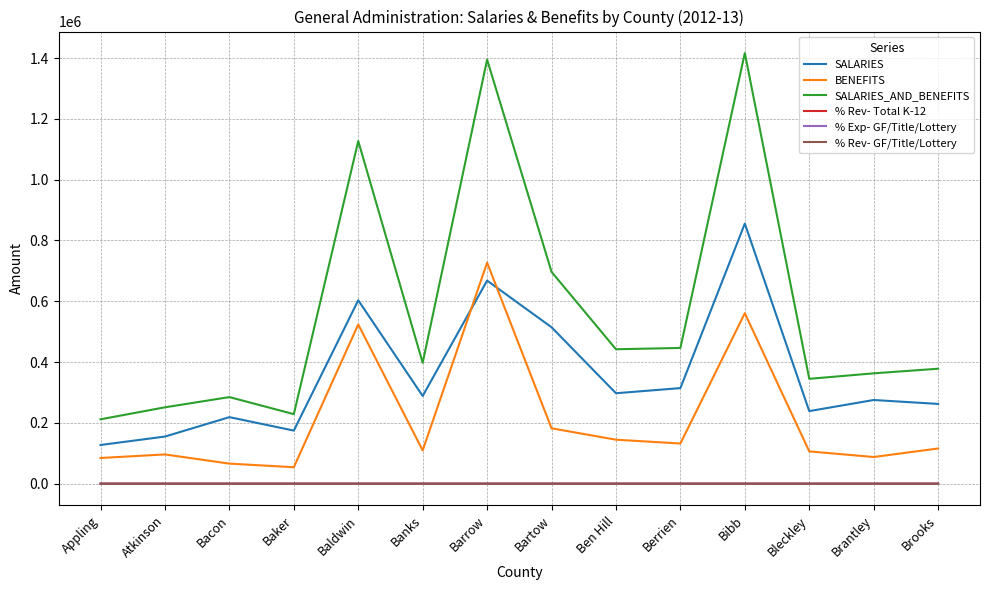

What is the approximate value of % Exp- GF/Title/Lottery at Appling?

0.7